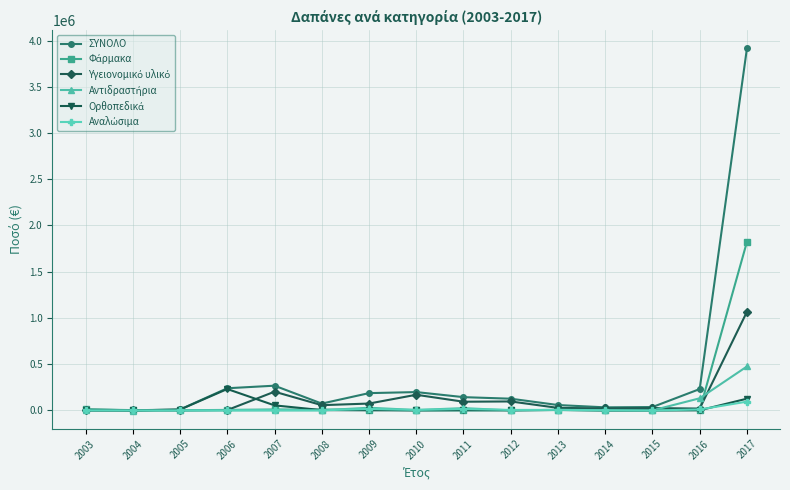

Which series has the largest range (max minus min)?

ΣΥΝΟΛΟ